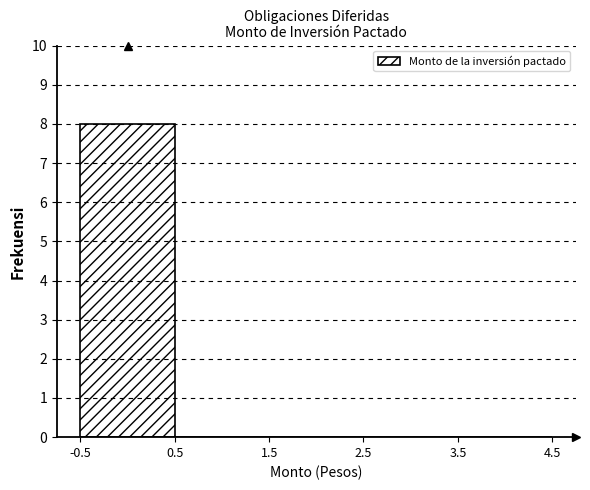

Which range on the x-axis has the tallest bar?

-0.5 to 0.5